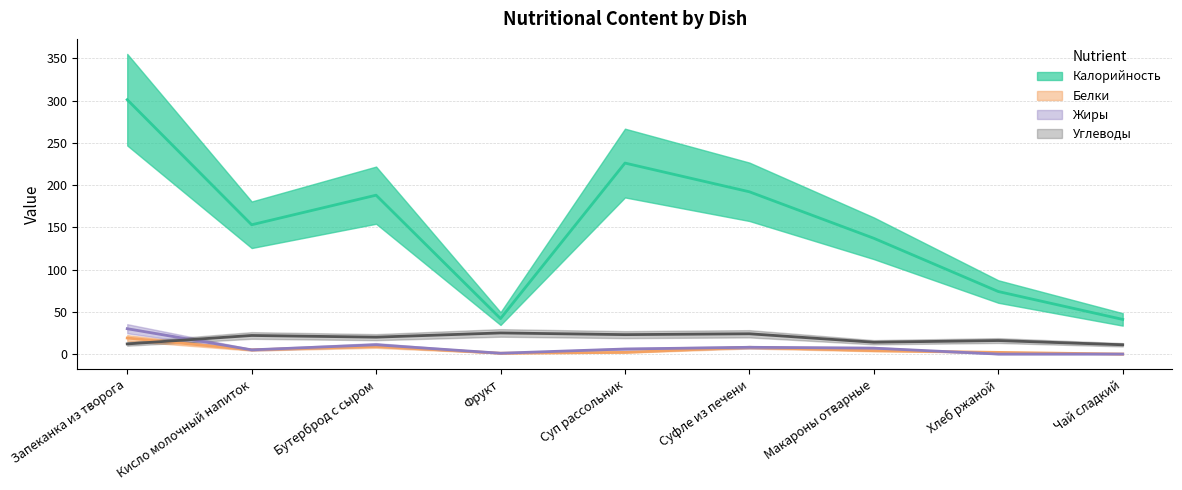

After their last crossing, which series has the higher values: Белки or Углеводы?

Углеводы